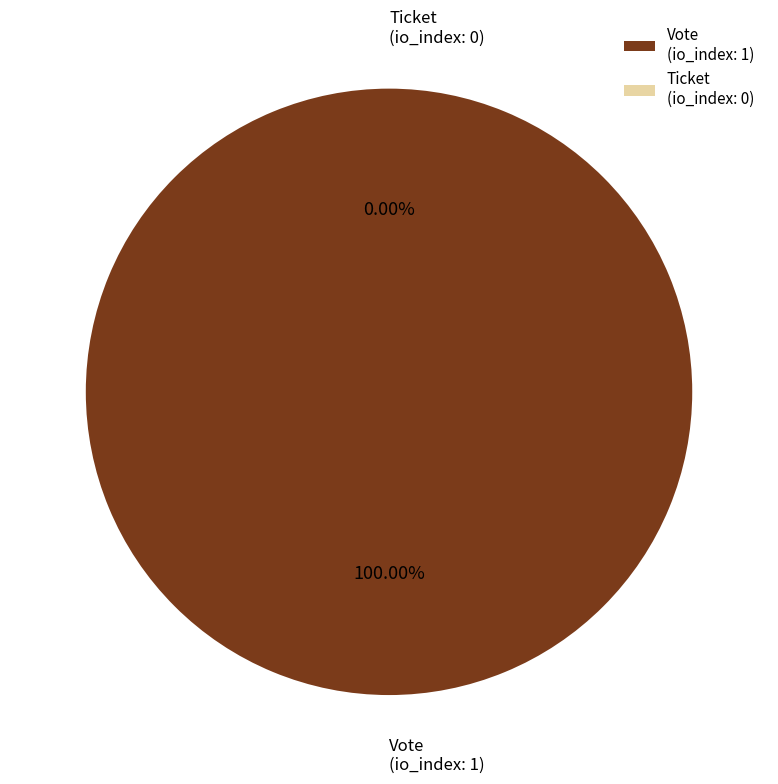

What is the change in value from Vote to Ticket?

-1